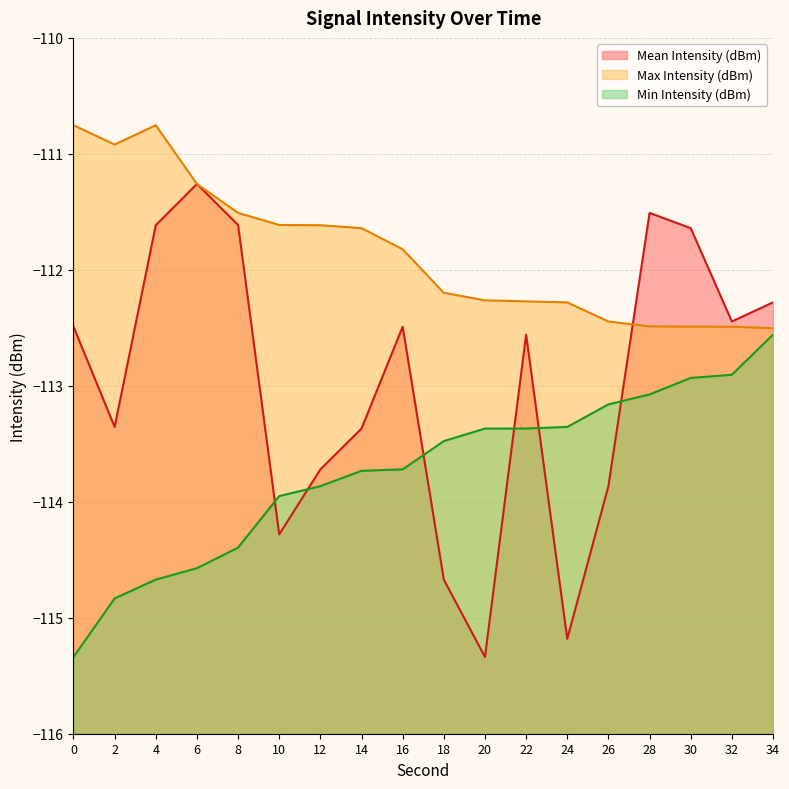

What is the average value of the Min Intensity (dBm) series?

-113.7